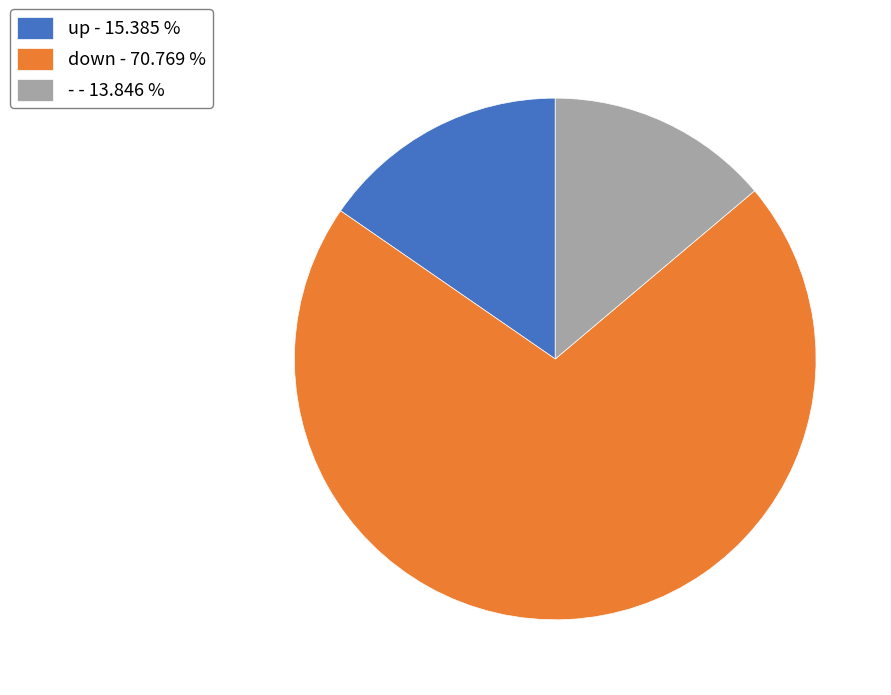

What is the majority slice?

down